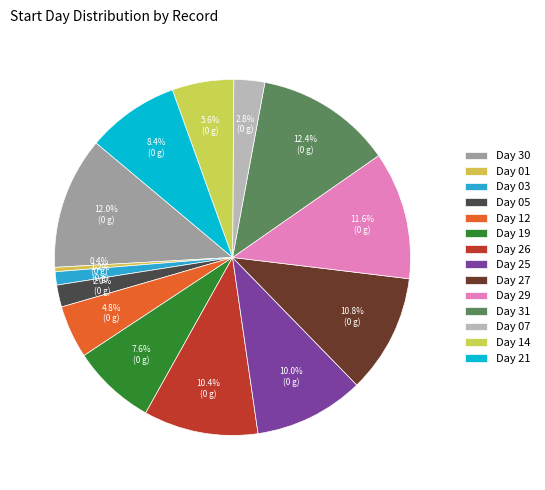

To the nearest percent, what is the average slice percentage?

7%